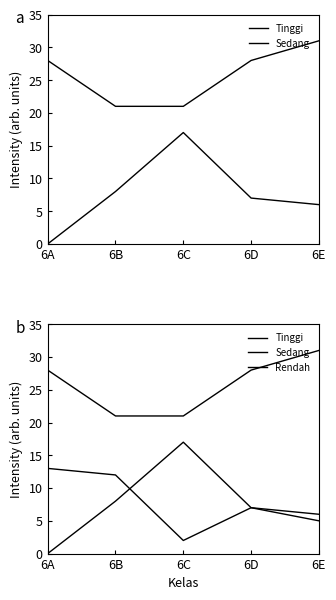

At which label is Sedang closest to 26?

6A